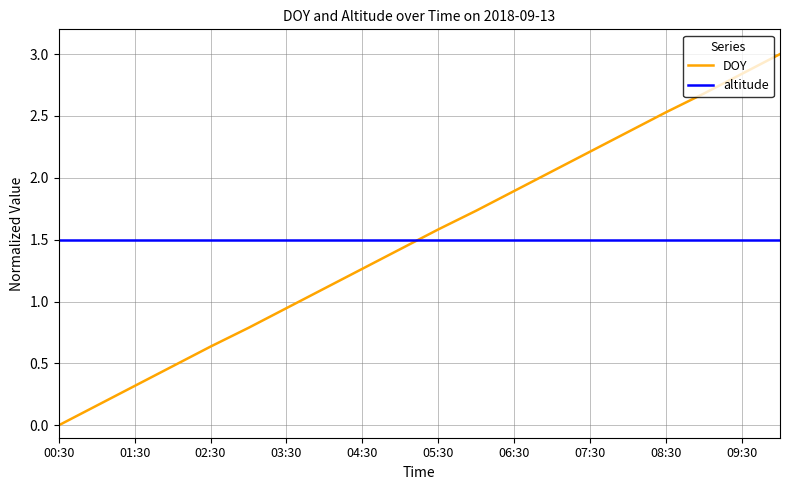

How many times do DOY and altitude cross each other?

1